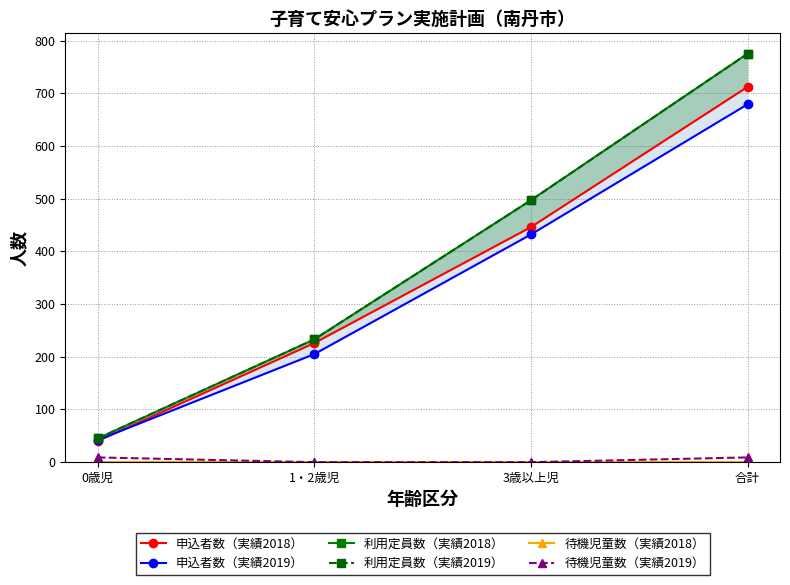

What is the label of the 4th point from the left?

合計